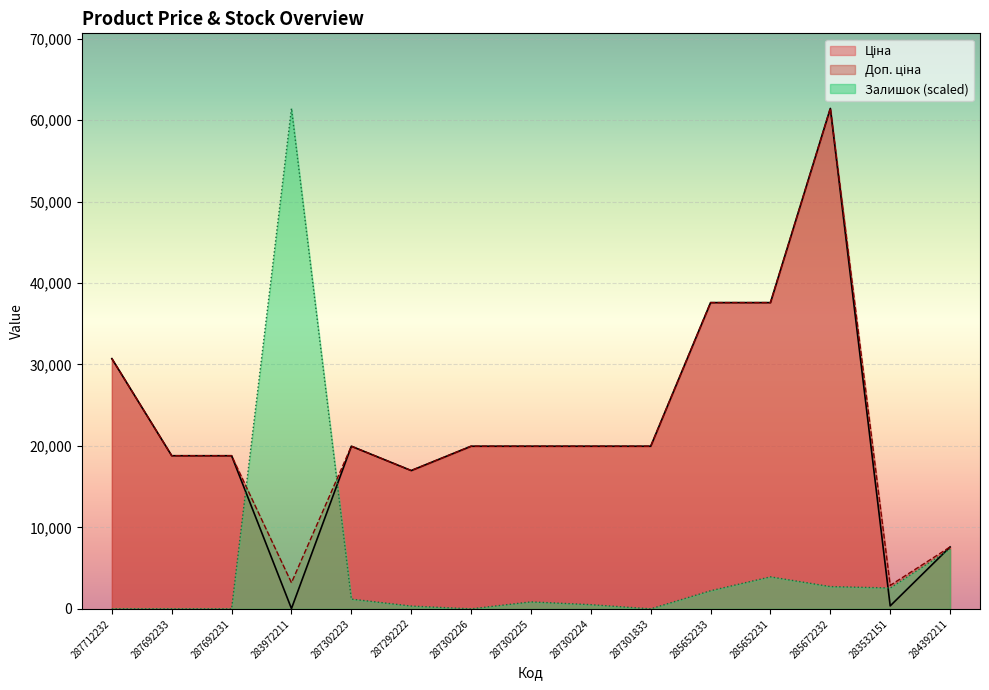

The Залишок series shows 0.0 at 287692233. True or false?

True